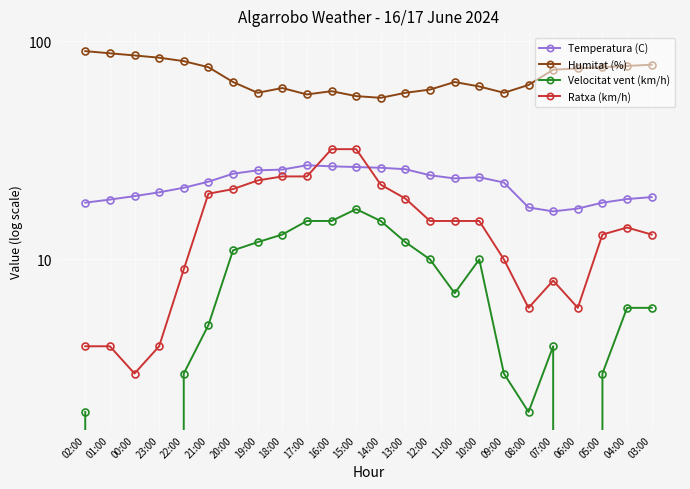

The Ratxa (km/h) series shows 23.0 at 19:00. True or false?

True